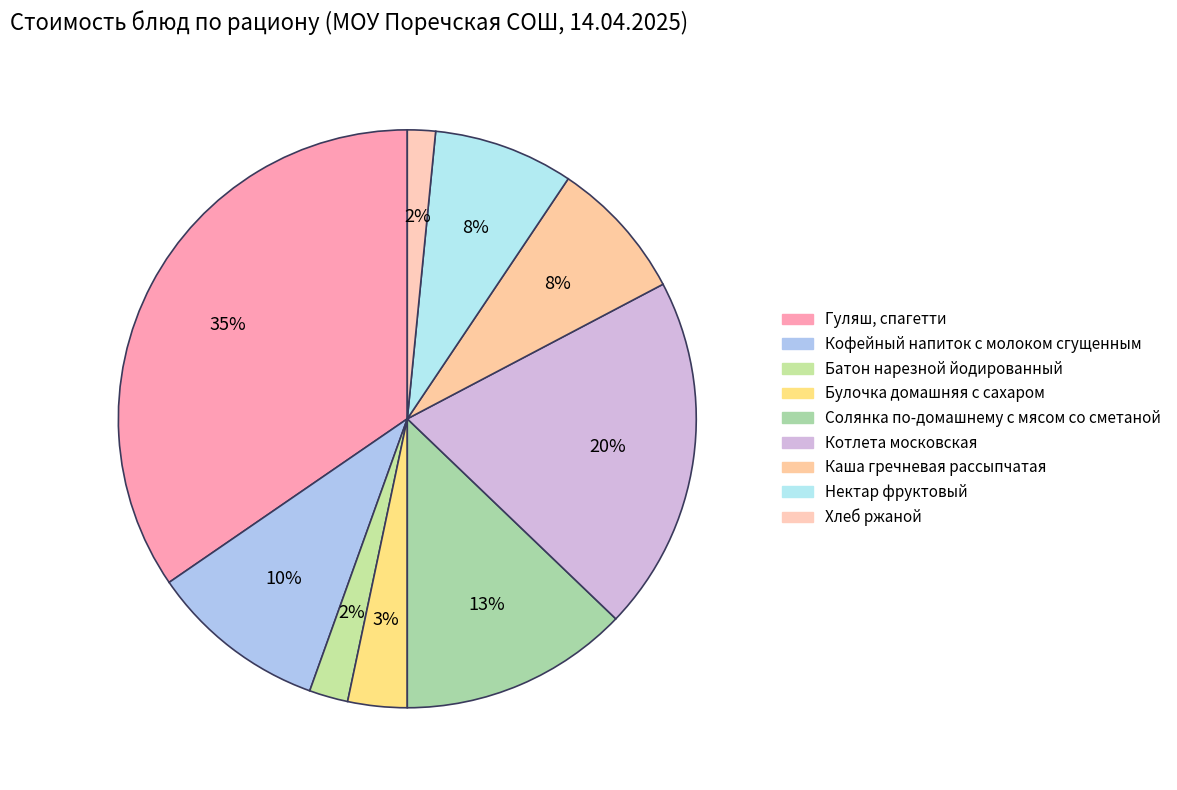

To the nearest percent, what percentage of the pie is Каша гречневая рассыпчатая?

8%